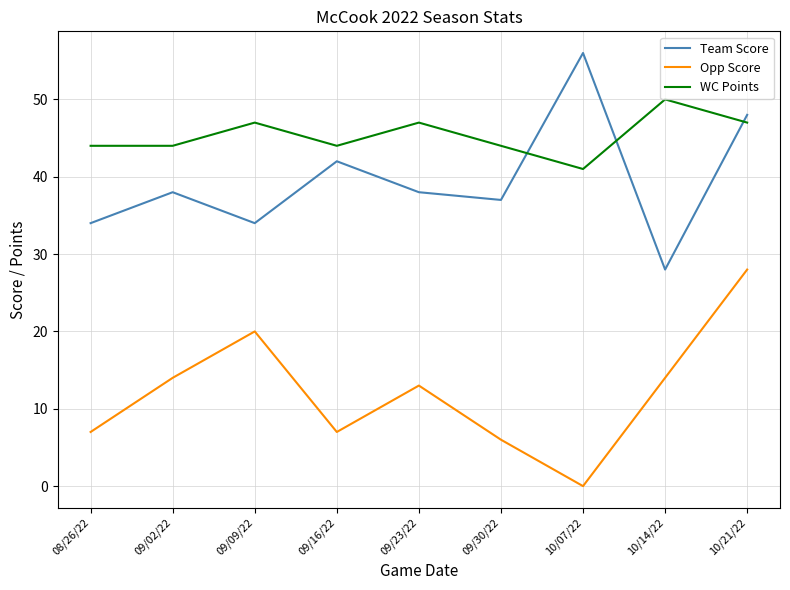

What is the difference between the maximum and second lowest values in the Team Score series?

22